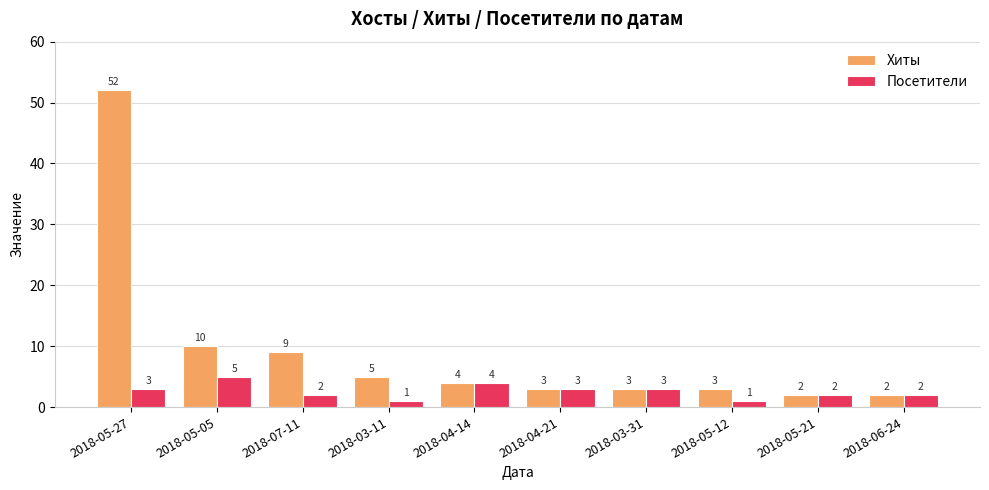

The value of Хиты at 2018-03-11 is 8. True or false?

False